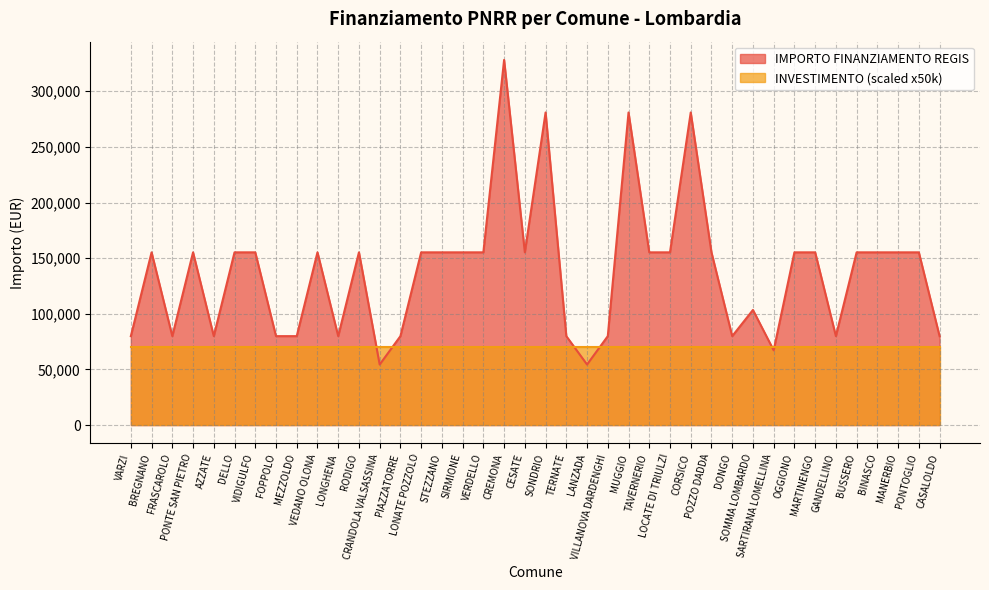

What position from the left is PONTE SAN PIETRO?

4